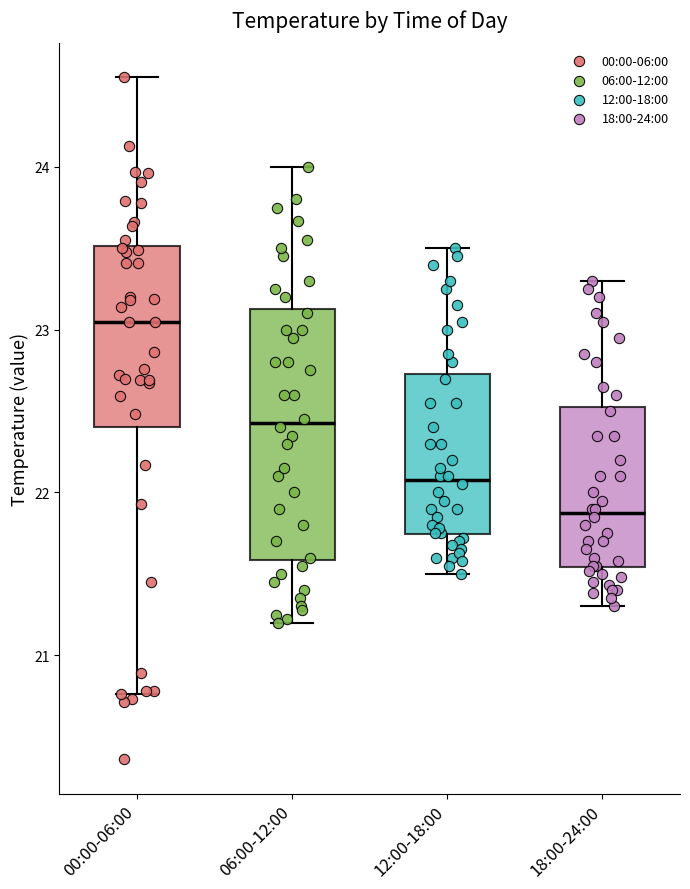

Comparing the boxes themselves (not the whiskers), which one is the tallest?

06:00-12:00